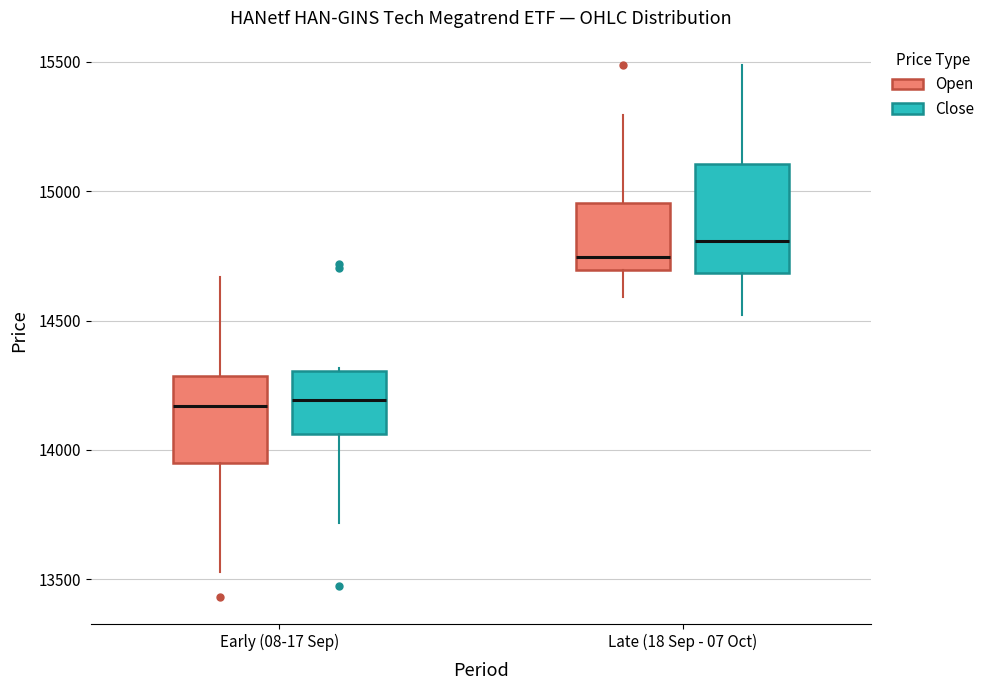

Reading left to right, transcribe this box plot: for each box, give where its median line is, the range the box spans, and where its two whiskers end, as read against the y-axis. The values are not printed on the chart, so give them approximately, as read against the axis.

Early (08-17 Sep) (Open): median 14150, box 13950 to 14300, whiskers 13550 to 14650
Early (08-17 Sep) (Close): median 14200, box 14050 to 14300, whiskers 13700 to 14300
Late (18 Sep - 07 Oct) (Open): median 14750, box 14700 to 14950, whiskers 14600 to 15300
Late (18 Sep - 07 Oct) (Close): median 14800, box 14700 to 15100, whiskers 14500 to 15500